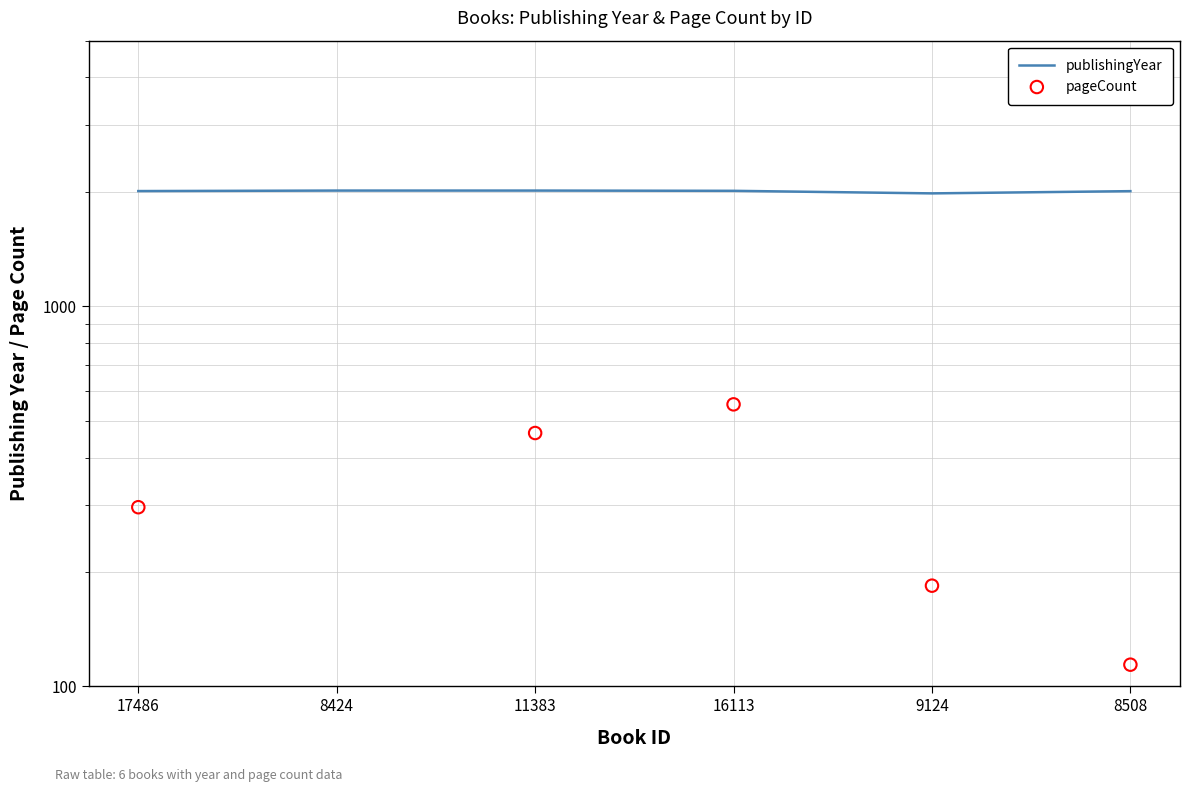

What is the ratio of the value at 9124 to the value at 8508?

1.0